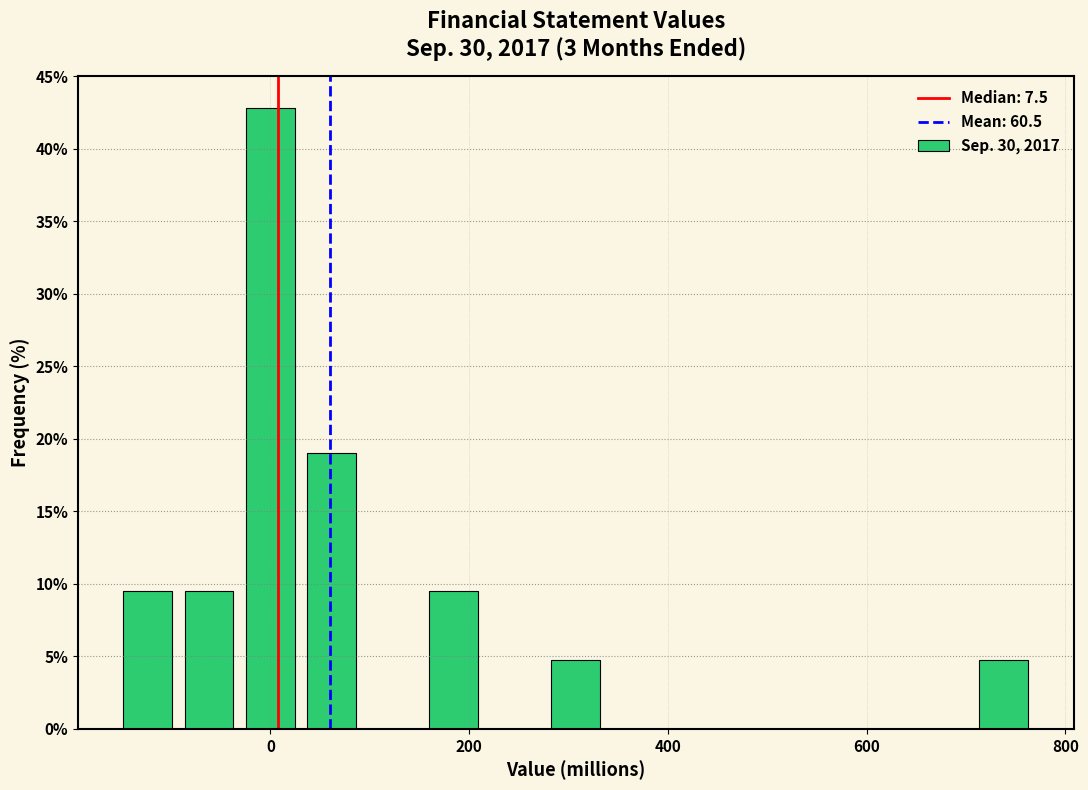

Around what value on the x-axis is the tallest bar? Give the approximate position of its centre, as read against the axis.

0